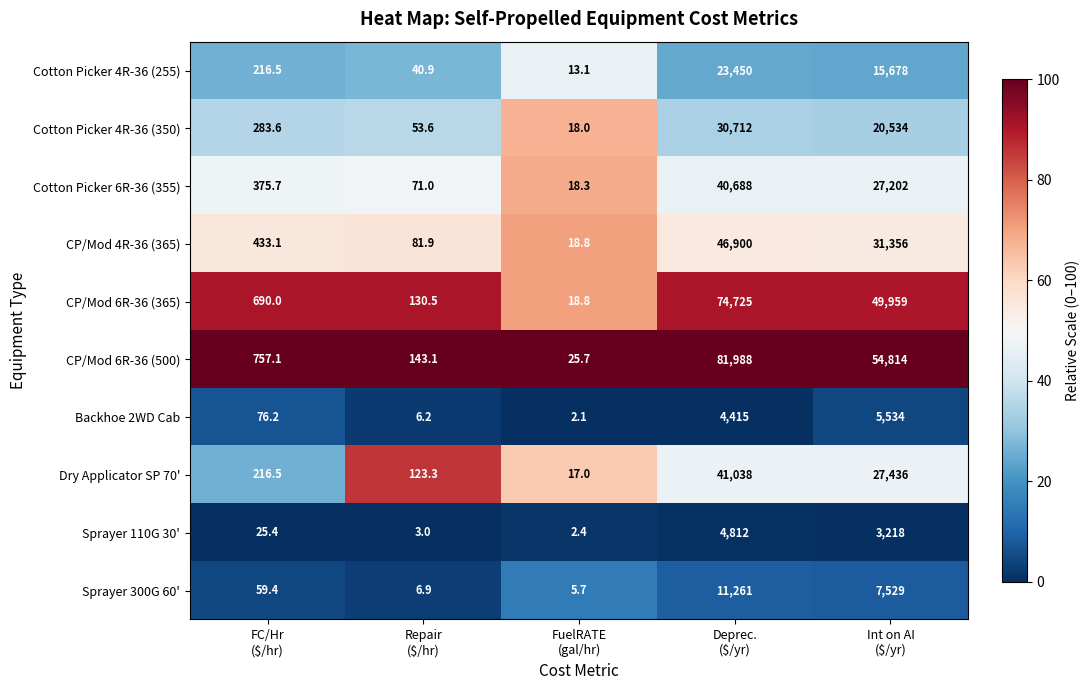

Rank the series by their maximum value, from highest to lowest.

CP/Mod 6R-36 (500), CP/Mod 6R-36 (365), CP/Mod 4R-36 (365), Dry Applicator SP 70', Cotton Picker 6R-36 (355), Cotton Picker 4R-36 (350), Cotton Picker 4R-36 (255), Sprayer 300G 60', Backhoe 2WD Cab, Sprayer 110G 30'